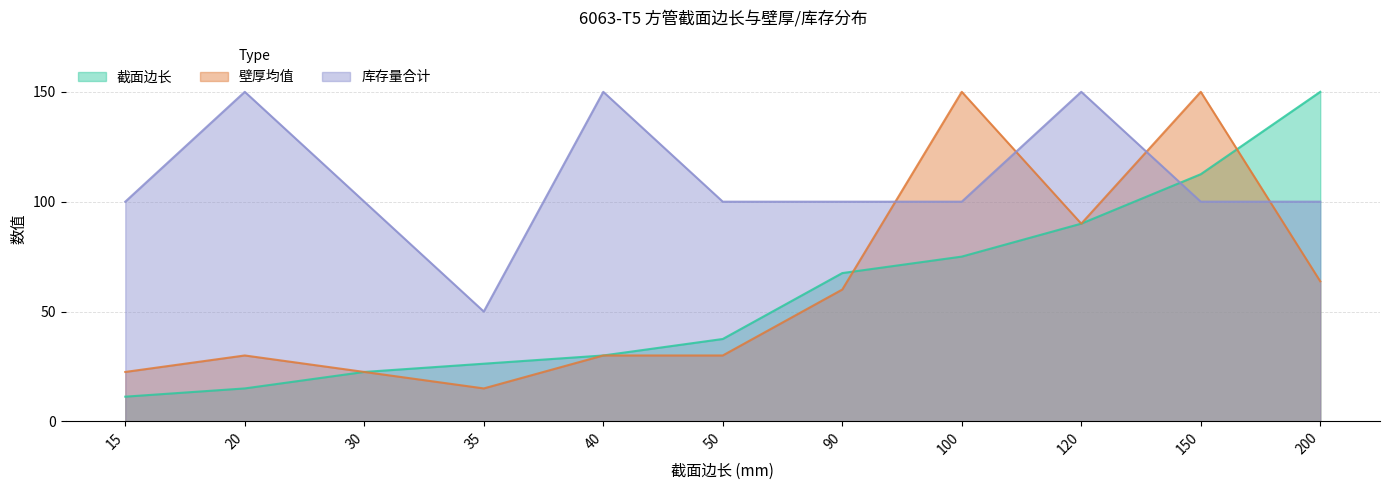

What is the approximate value of 库存量_sum at 50?

100.0